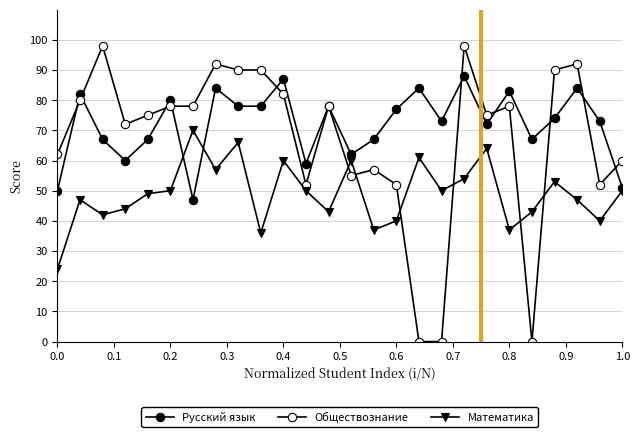

Does the chart have visible grid lines?

Yes